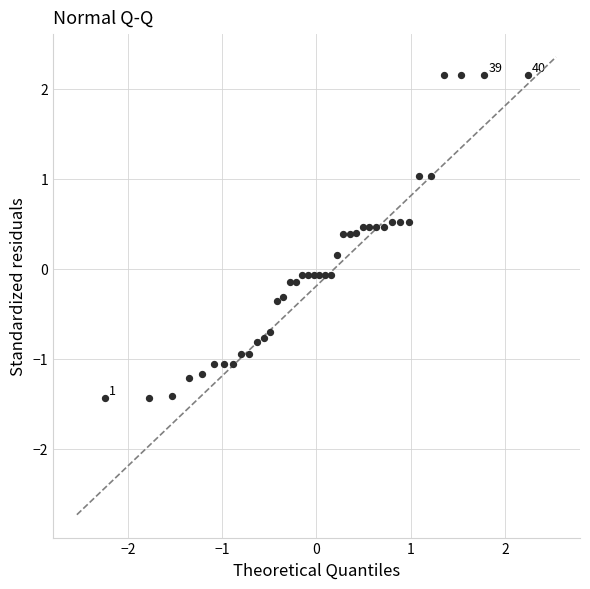

What is the range of Y values (max minus min)?

3.6